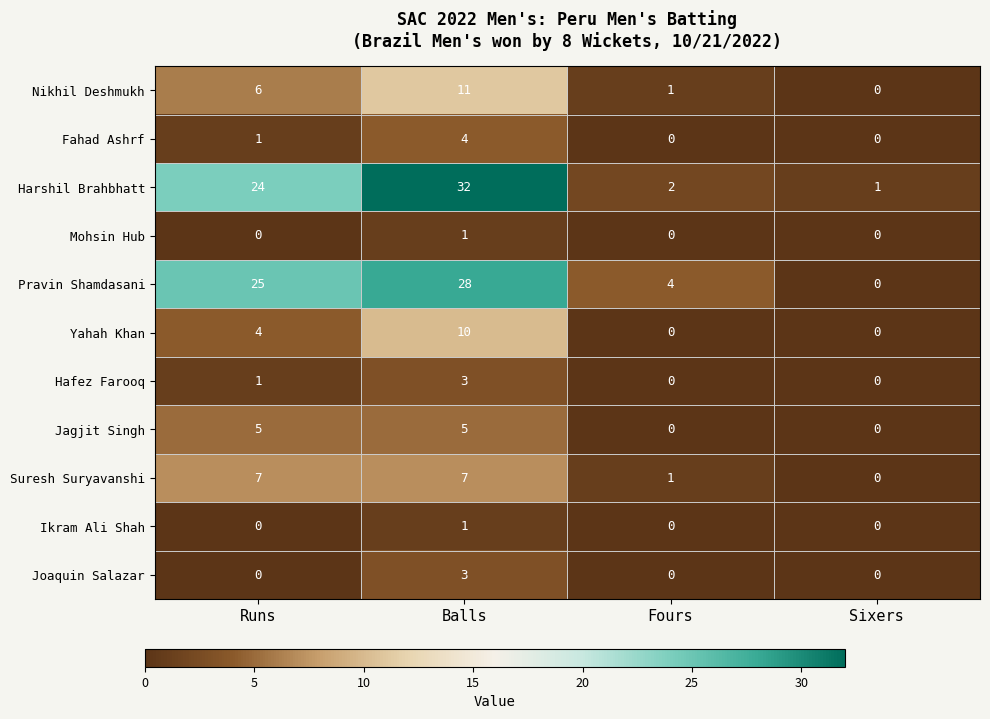

At how many categories does at least one series exceed 30?

1